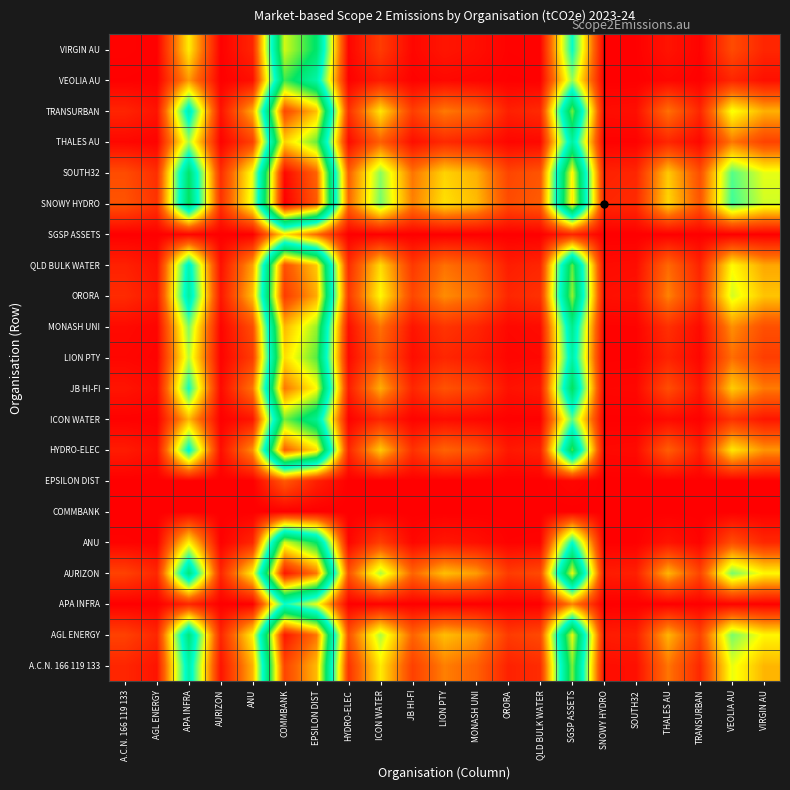

Rank the series by their maximum value, from lowest to highest.

COMMBANK, EPSILON DIST, SGSP ASSETS, APA INFRA, VEOLIA AU, ICON WATER, VIRGIN AU, ANU, LION PTY, THALES AU, MONASH UNI, JB HI-FI, HYDRO-ELEC, QLD BULK WATER, TRANSURBAN, A.C.N. 166 119 133, ORORA, AGL ENERGY, AURIZON, SOUTH32, SNOWY HYDRO